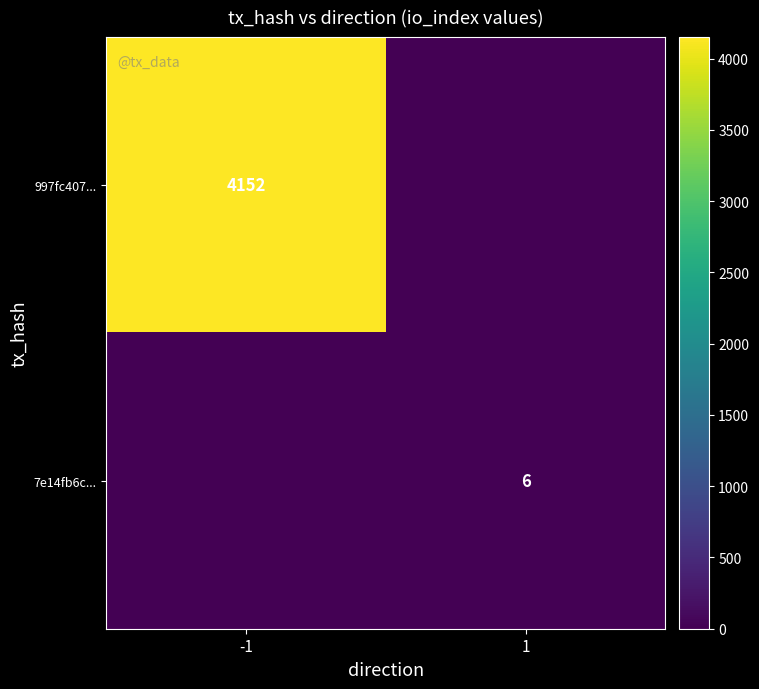

Is it true that 7e14fb6c... equals 6 at 1?

True